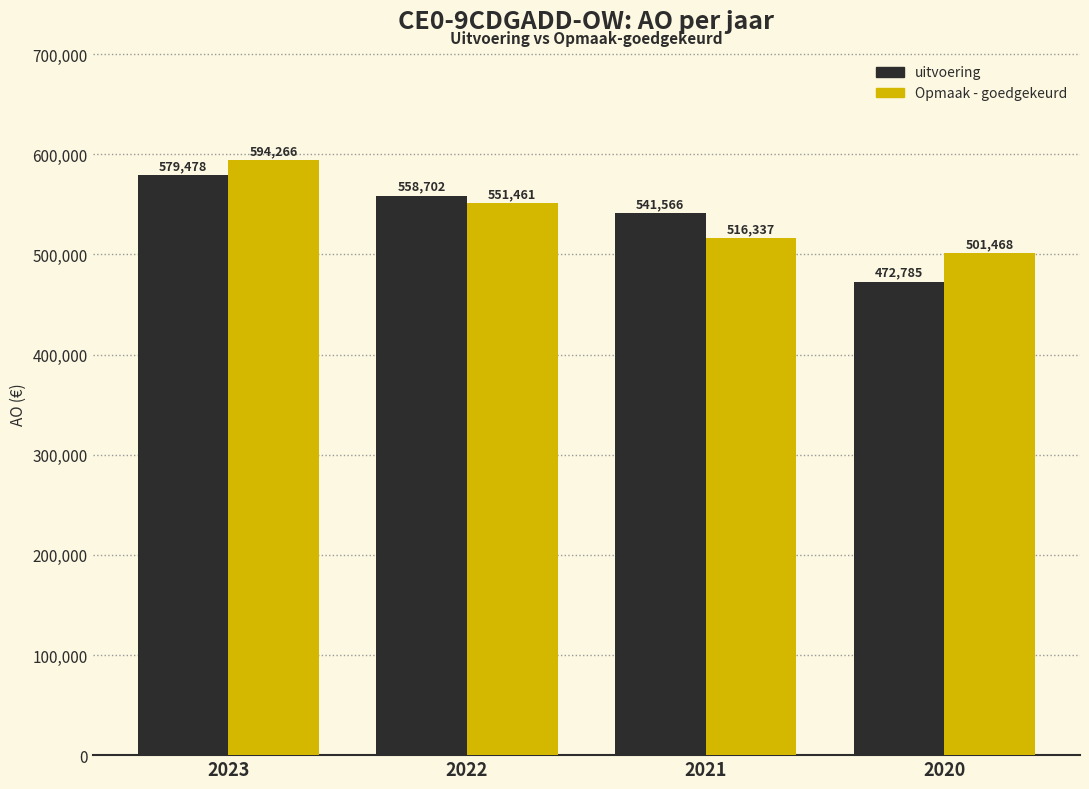

How many groups of bars are there?

4